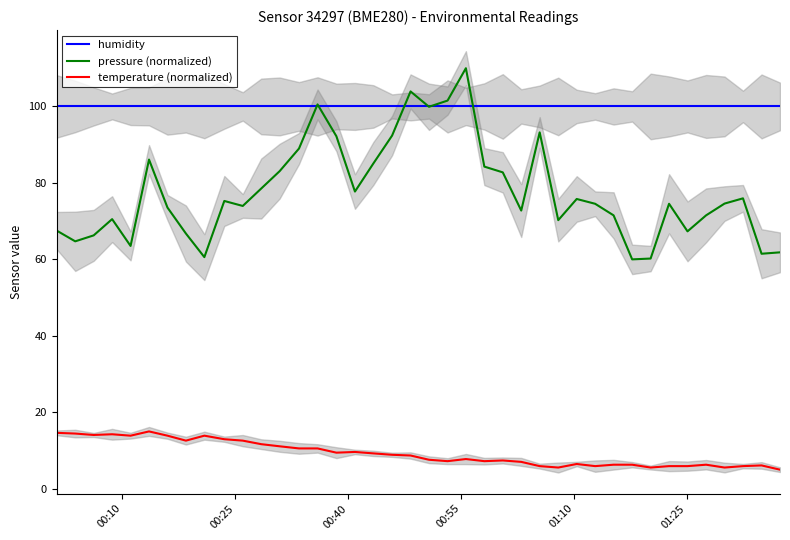

True or false: temperature (normalized) and pressure (normalized) intersect in this chart.

False